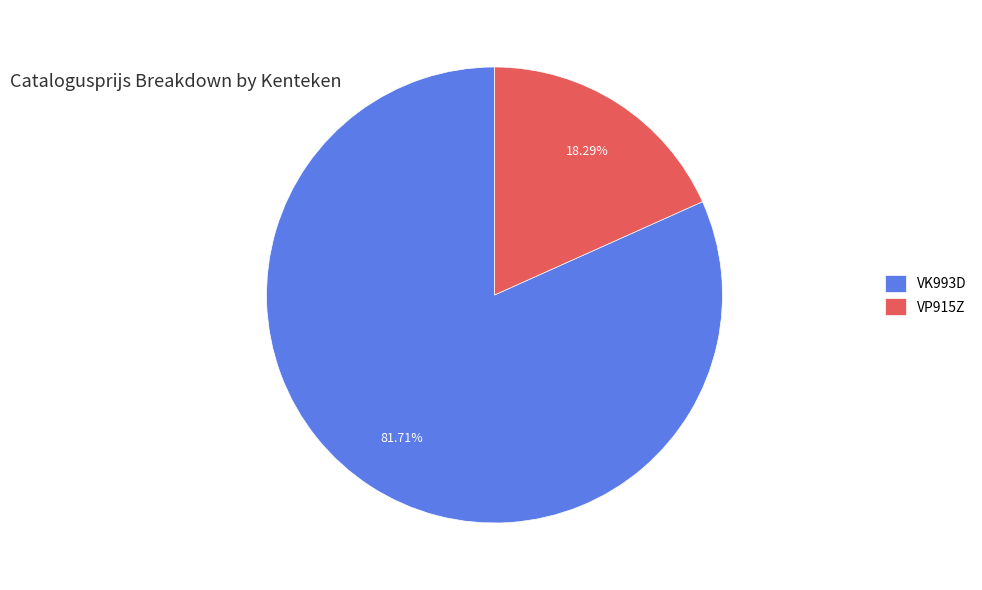

Count the number of slices in the pie.

2